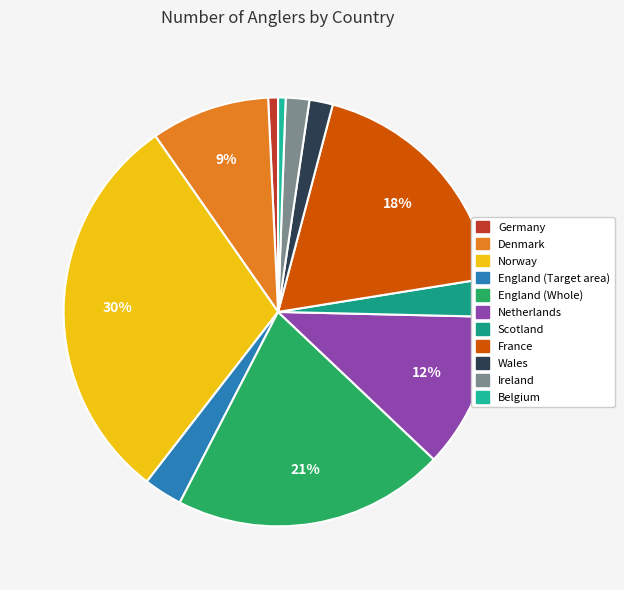

What is the change in value from Scotland to France?

+665812